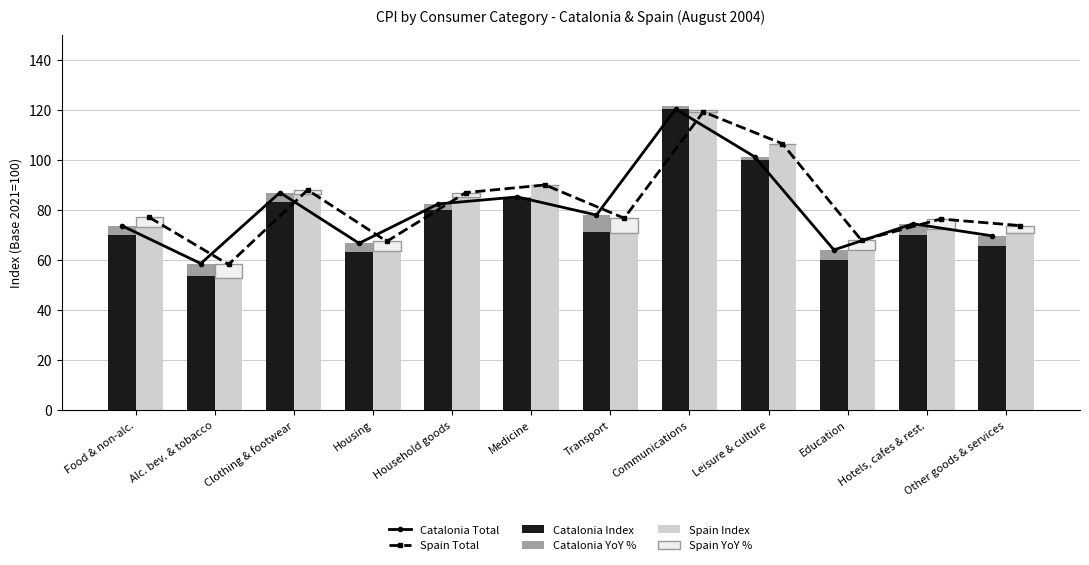

How many values in the Catalonia Total series are below 77?

6